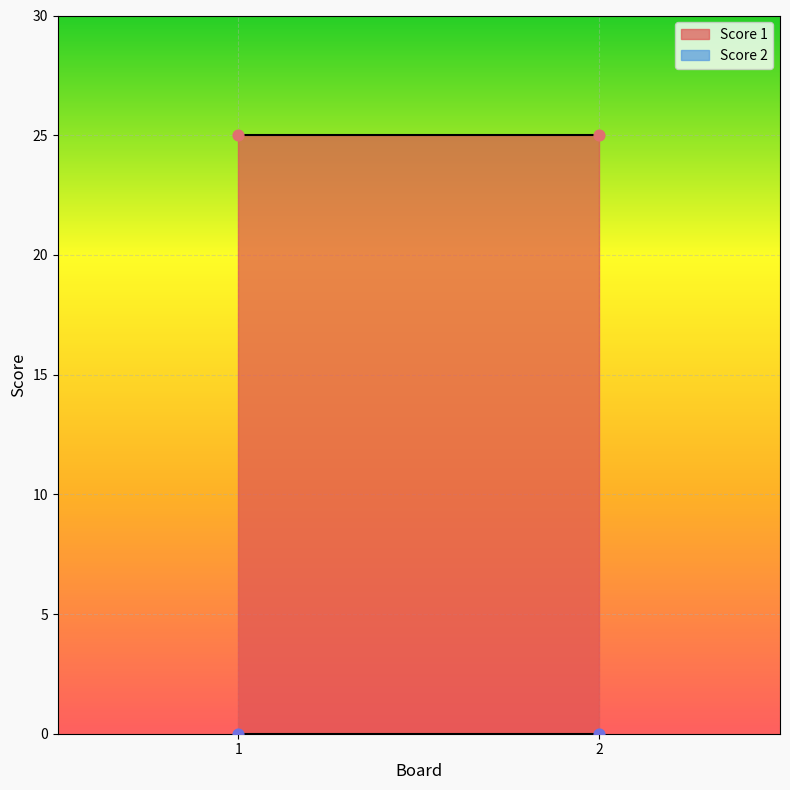

Which series has the widest spread of Y values?

Score 1